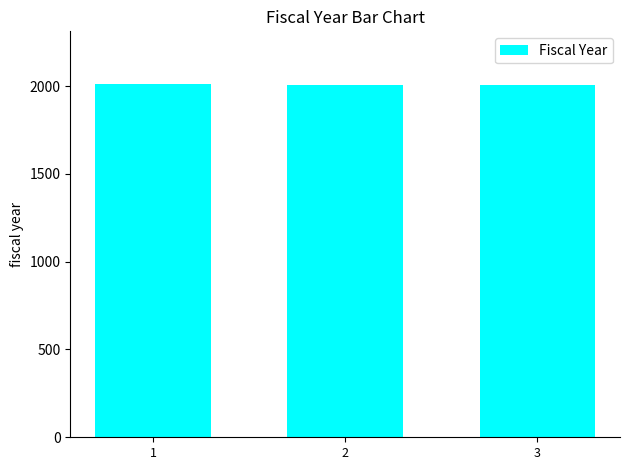

What is the average value?

2007